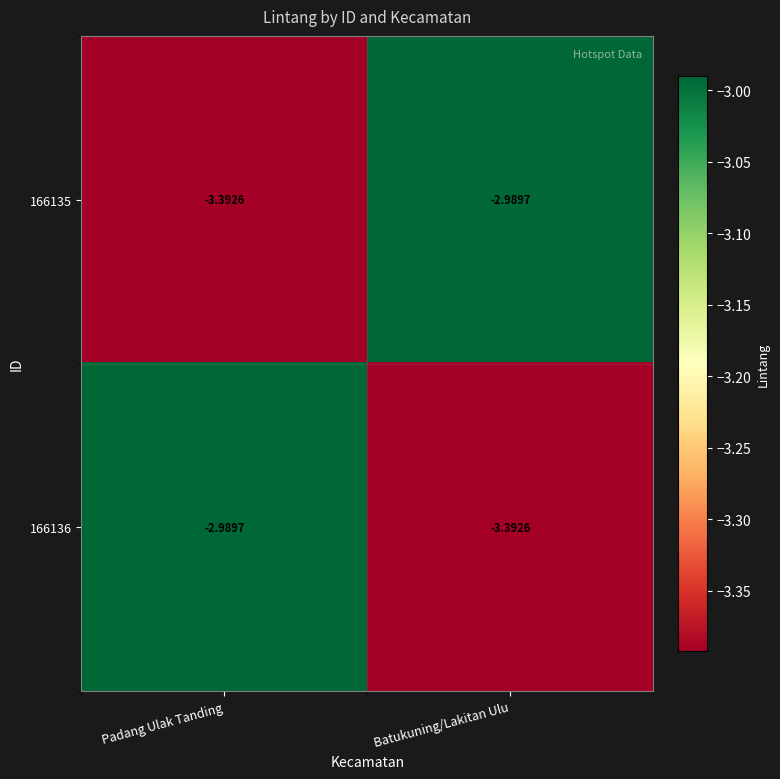

Is the value of 166135 at Padang Ulak Tanding greater than the value of 166136 at Padang Ulak Tanding?

No